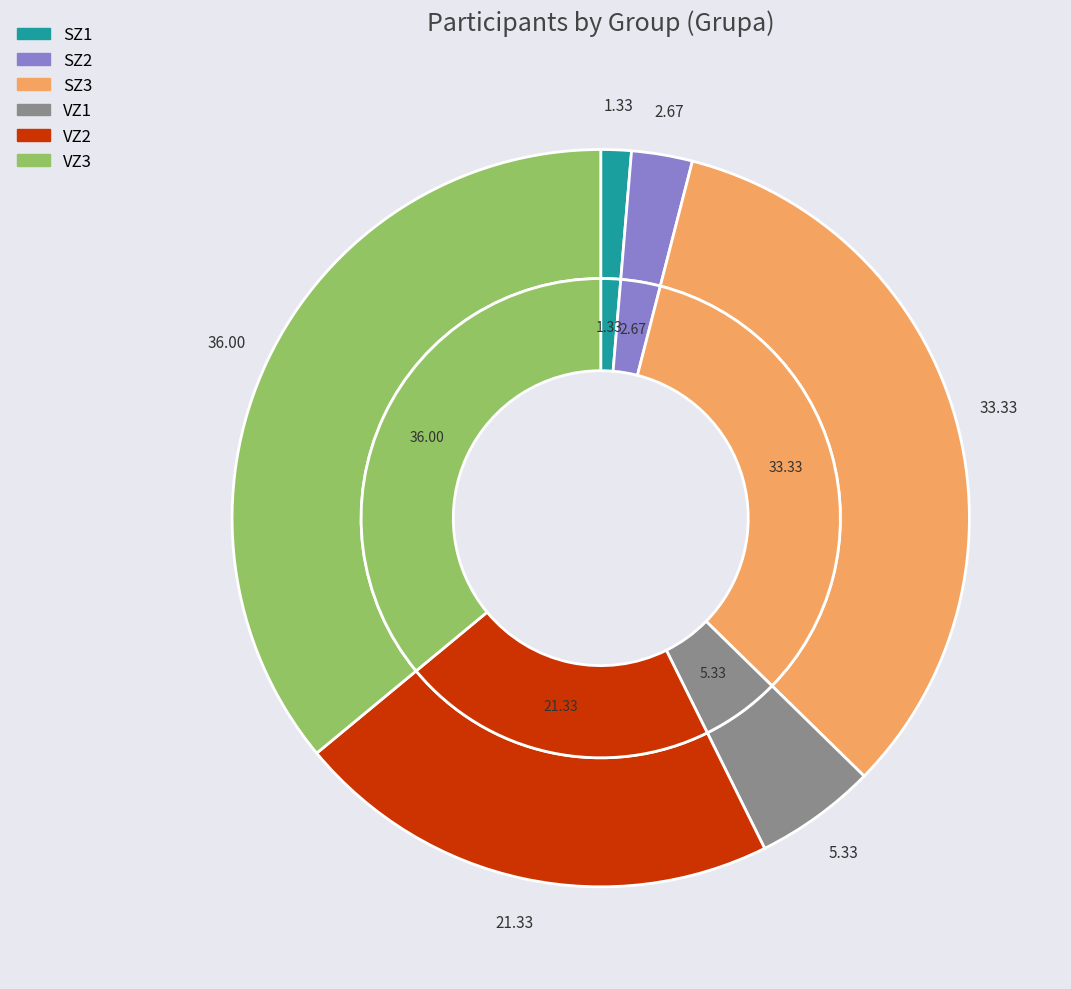

How many segments does this pie chart have?

6